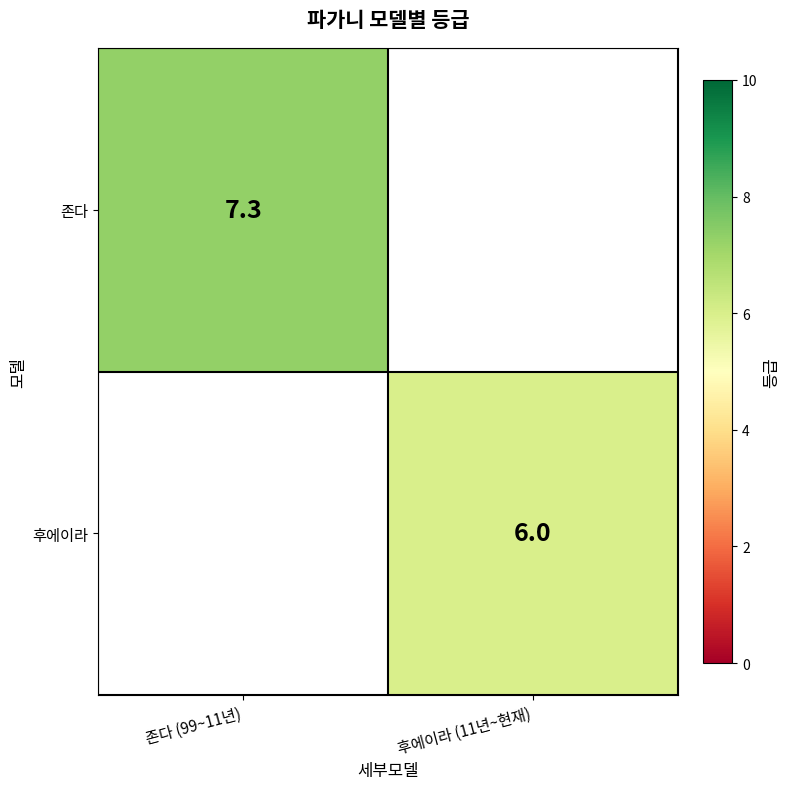

The 존다 series shows 7.3 at 존다 (99~11년). True or false?

True